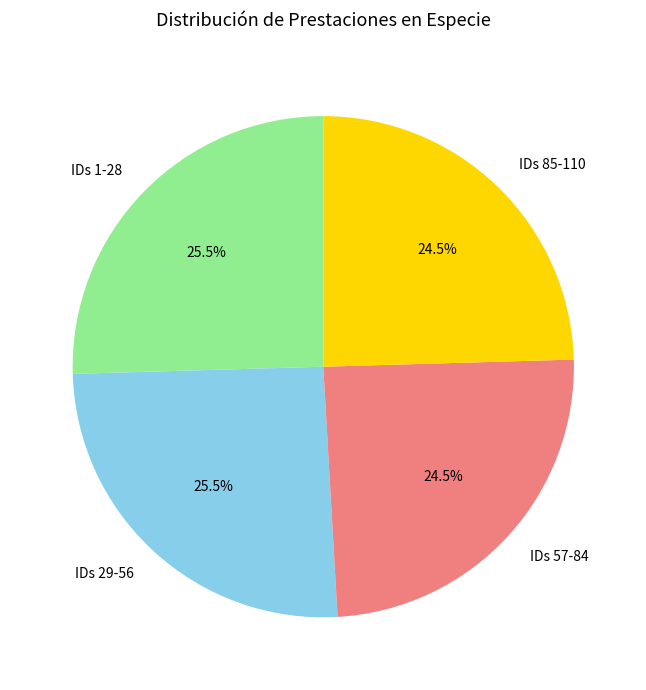

Count the number of slices in the pie.

4